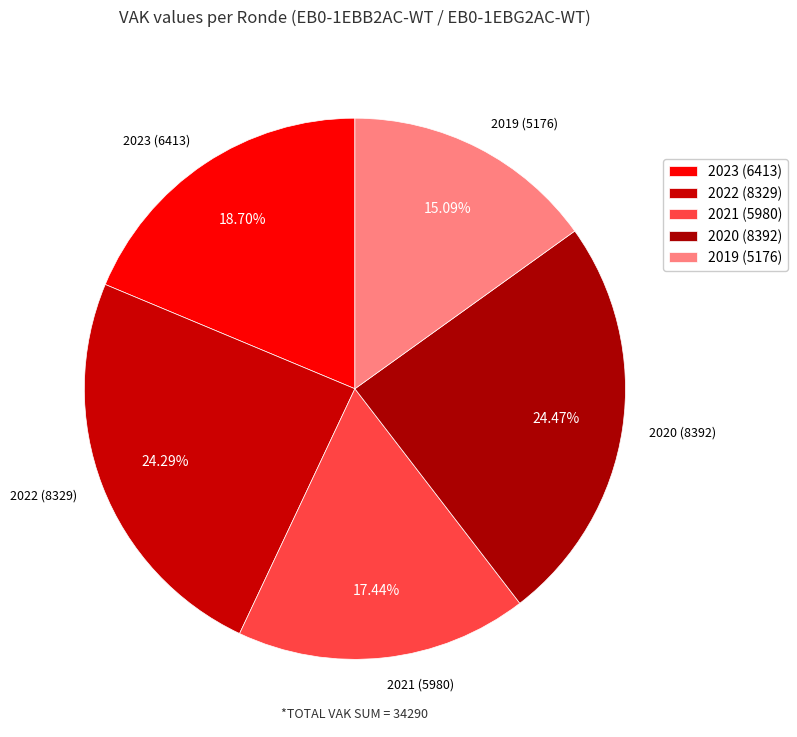

Does any single category account for the majority?

No